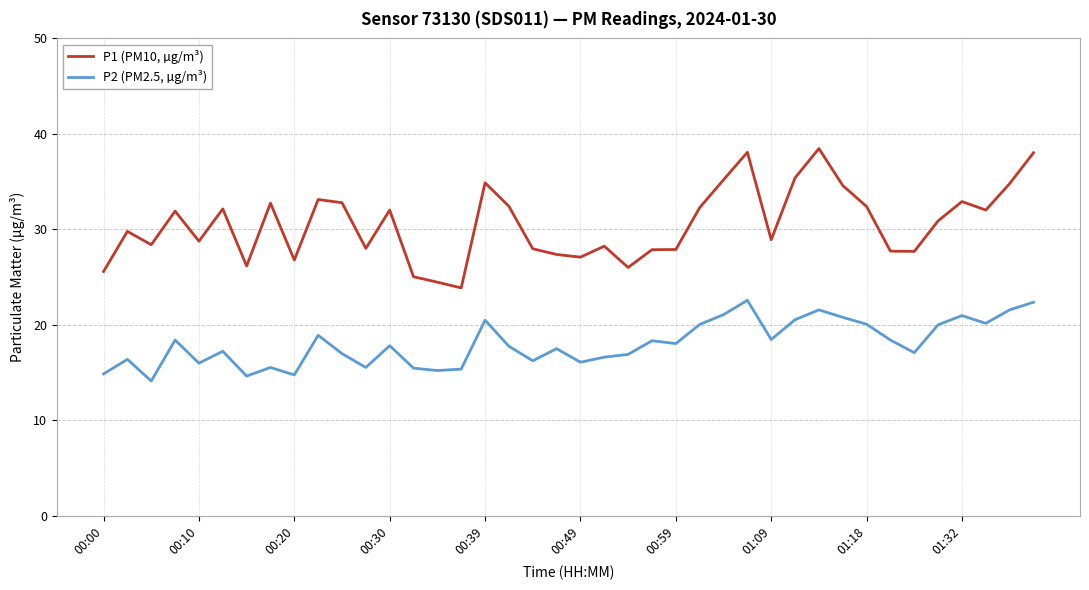

What is the sum of all P1 (PM10, µg/m³) values?

1221.0